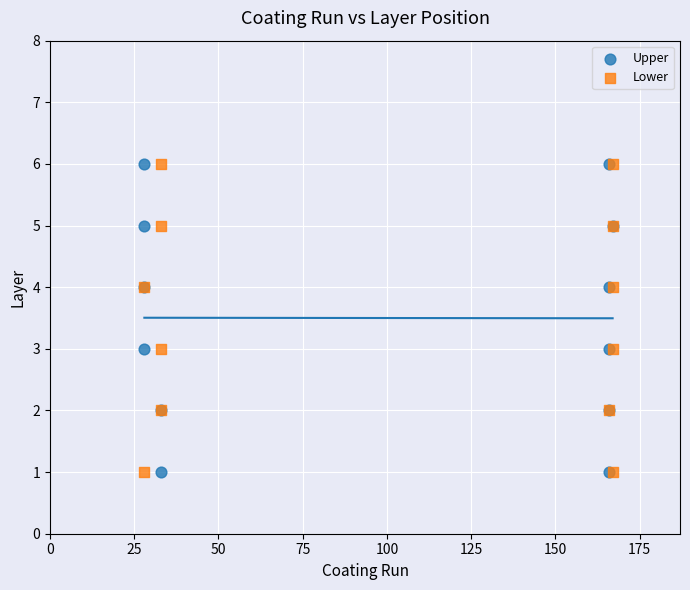

What are all the series names shown in the legend?

Upper, Lower